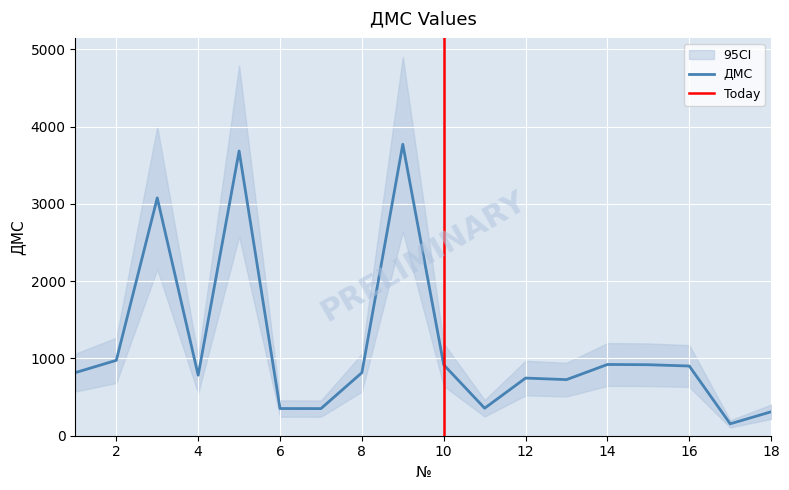

Where does the data first go above 817?

2